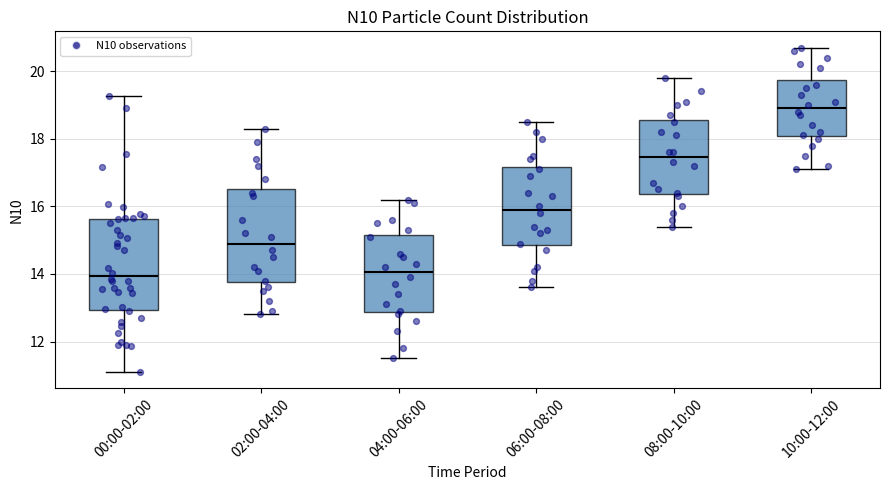

Reading left to right, read every box against the y-axis: the position of its median line, the range the box covers, and the ends of its whiskers. The values are not printed on the chart, so give them approximately, as read against the axis.

00:00-02:00: median 14.0, box 13.0 to 15.6, whiskers 11.2 to 19.2
02:00-04:00: median 15.0, box 13.8 to 16.6, whiskers 12.8 to 18.4
04:00-06:00: median 14.0, box 12.8 to 15.2, whiskers 11.6 to 16.2
06:00-08:00: median 16.0, box 14.8 to 17.2, whiskers 13.6 to 18.6
08:00-10:00: median 17.4, box 16.4 to 18.6, whiskers 15.4 to 19.8
10:00-12:00: median 19.0, box 18.0 to 19.8, whiskers 17.2 to 20.8